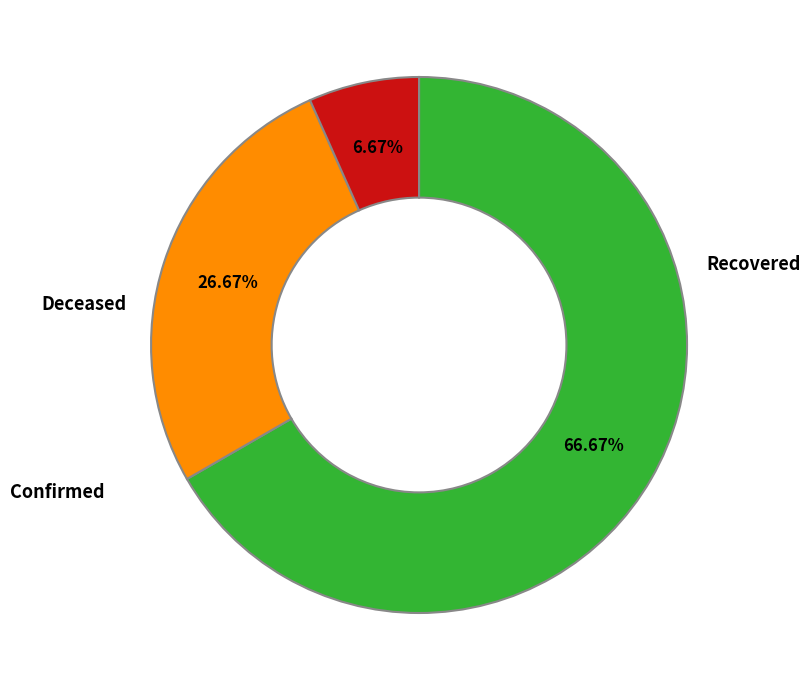

Count the number of slices in the pie.

3